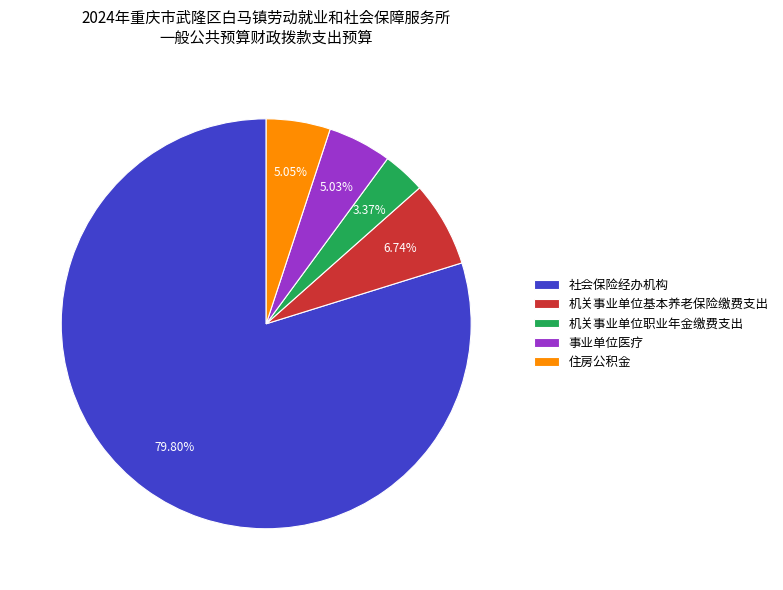

What percentage is the 住房公积金 slice, to the nearest percent?

5%